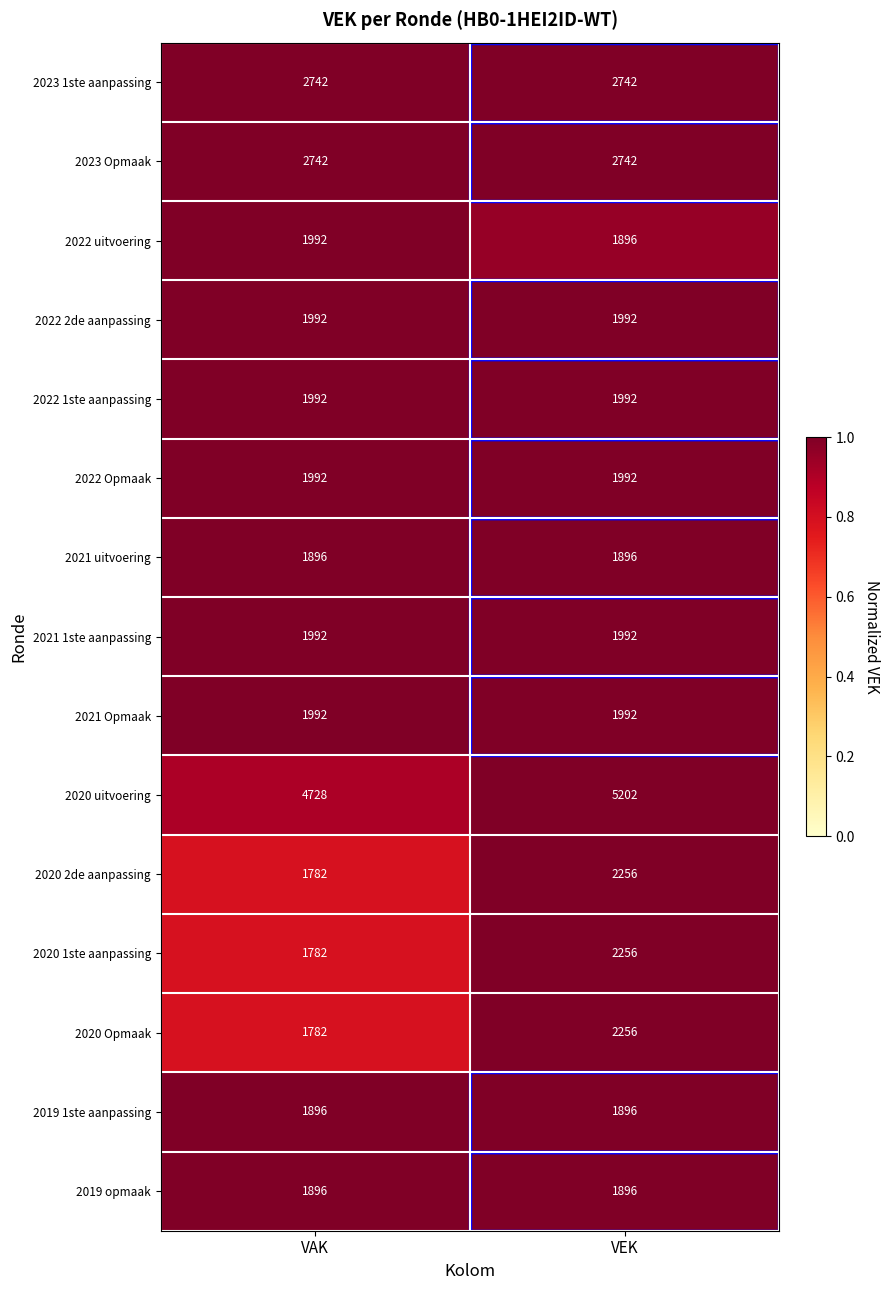

What is the highest value of the 2022 2de aanpassing series?

1992